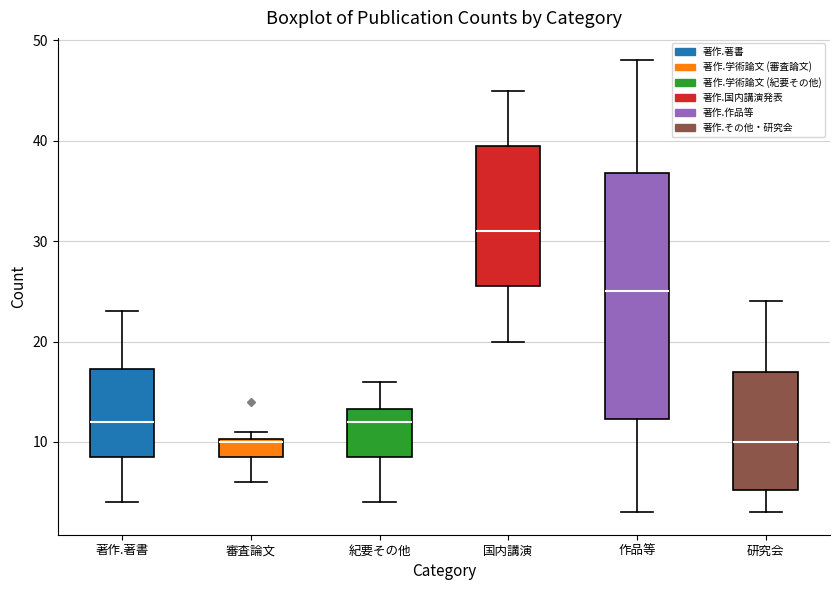

Reading left to right, transcribe this box plot: for each box, give where its median line is, the range the box spans, and where its two whiskers end, as read against the y-axis. The values are not printed on the chart, so give them approximately, as read against the axis.

著作.著書: median 12, box 9 to 17, whiskers 4 to 23
審査論文: median 10, box 9 to 10, whiskers 6 to 11
紀要その他: median 12, box 9 to 13, whiskers 4 to 16
国内講演: median 31, box 26 to 40, whiskers 20 to 45
作品等: median 25, box 12 to 37, whiskers 3 to 48
研究会: median 10, box 5 to 17, whiskers 3 to 24